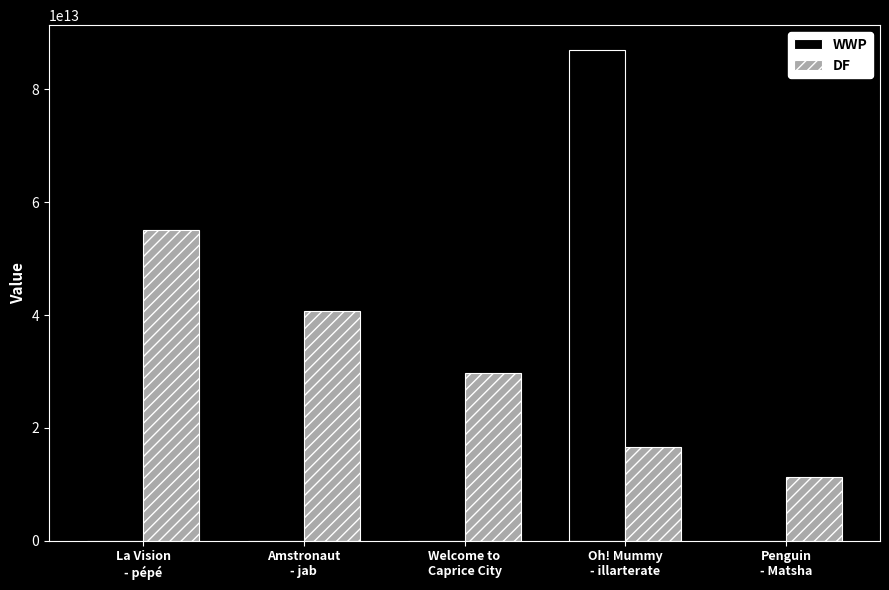

Which series has the largest total across all categories?

DF